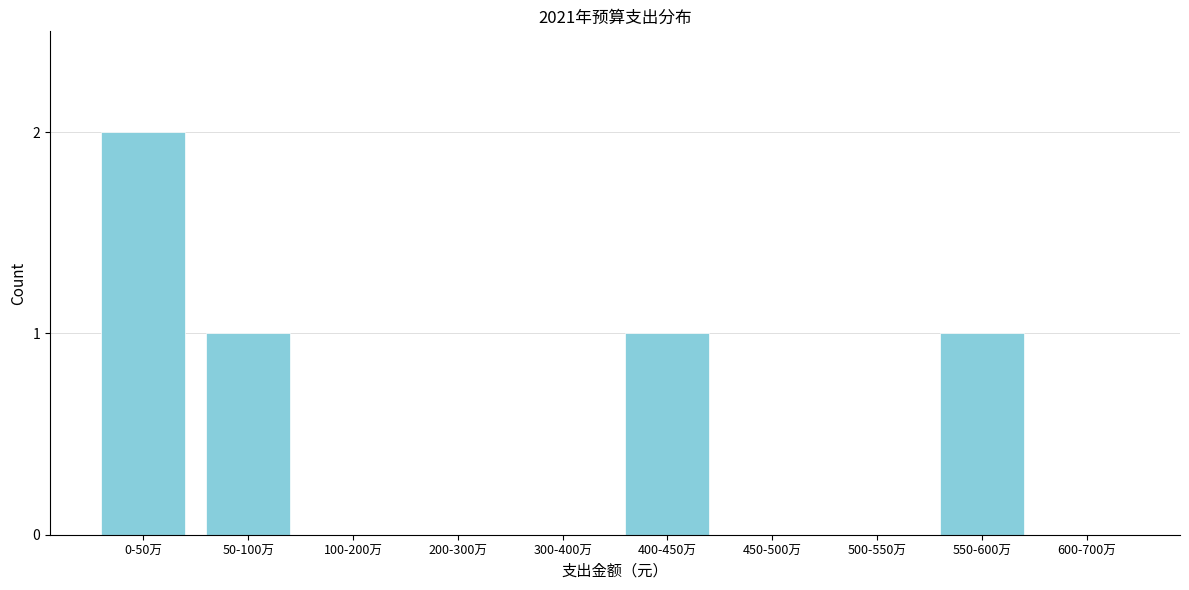

Reading left to right, extract all data points from this chart.

0-50万=2	50-100万=1	100-200万=0	200-300万=0	300-400万=0	400-450万=1	450-500万=0	500-550万=0	550-600万=1	600-700万=0